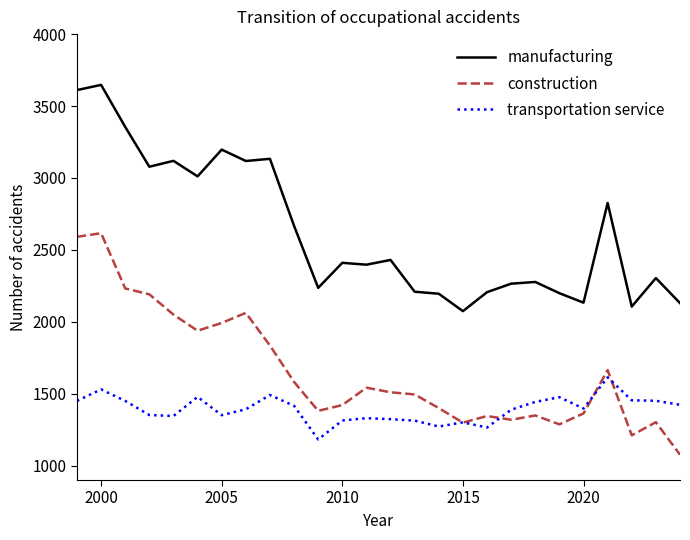

List the series in order of their overall mean, highest first.

manufacturing, construction, transportation service